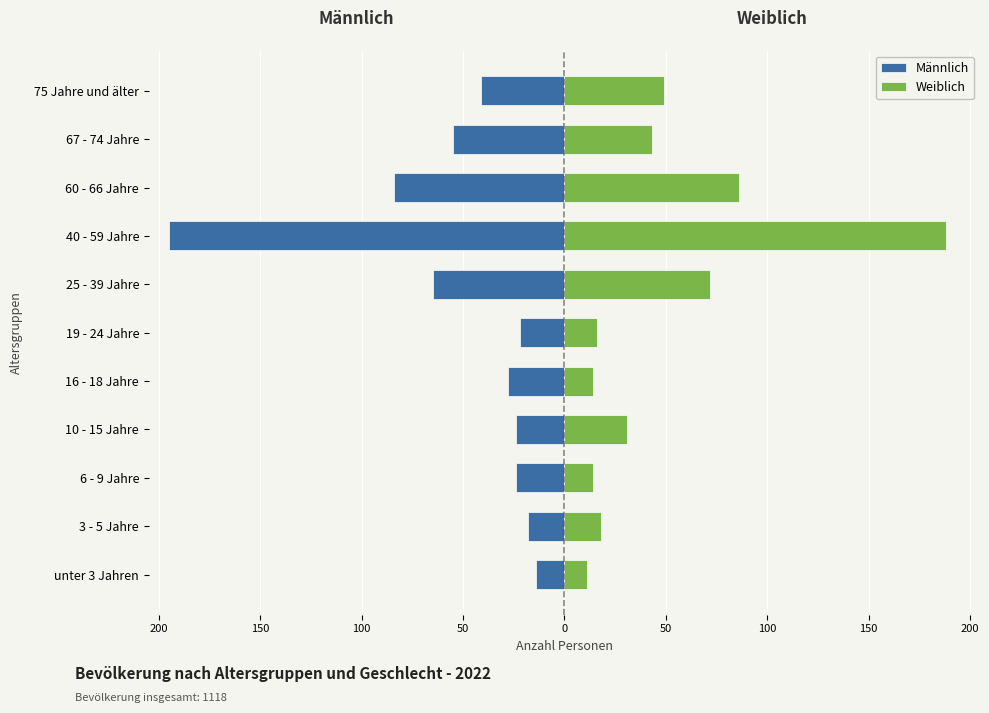

Does the chart contain stacked bars?

No